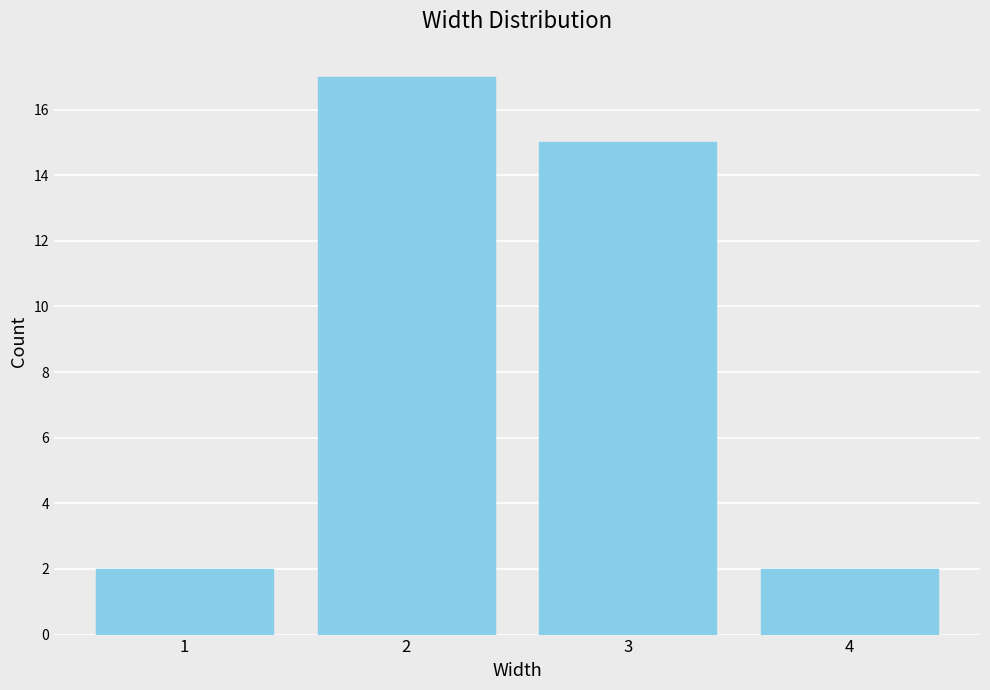

Reading right to left, extract all data points from this chart.

4=2	3=15	2=17	1=2